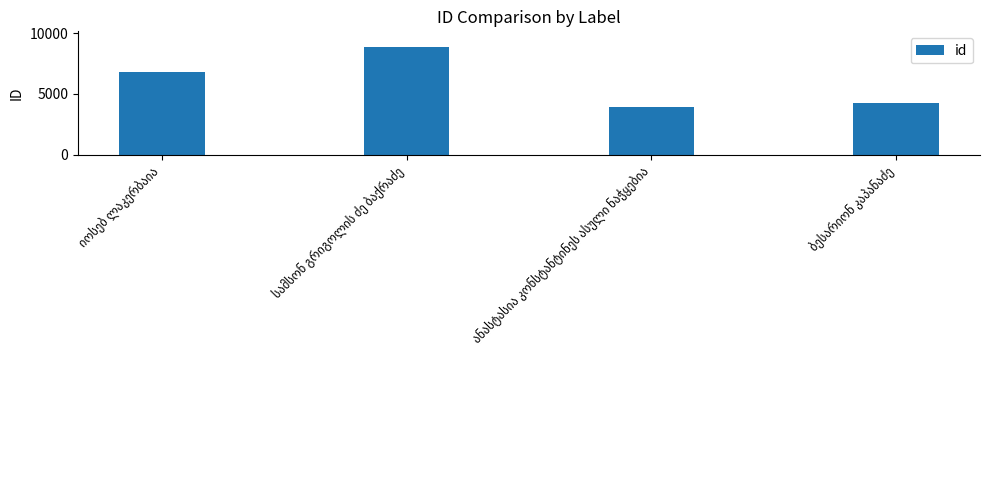

What is the difference between the maximum and minimum values?

4873